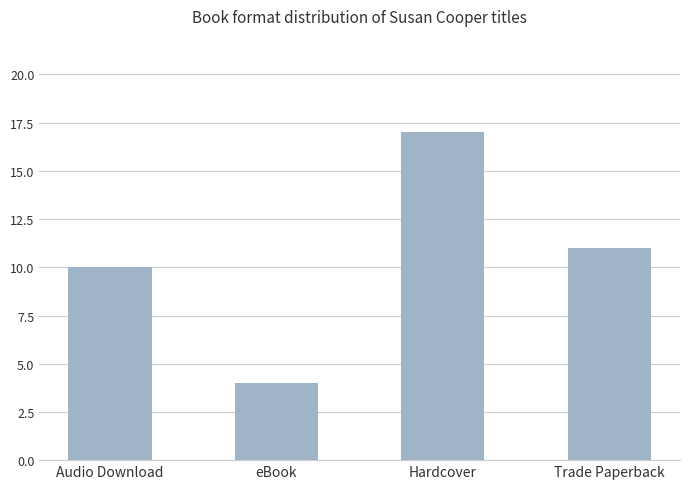

At which category does the chart reach its minimum across all series?

eBook